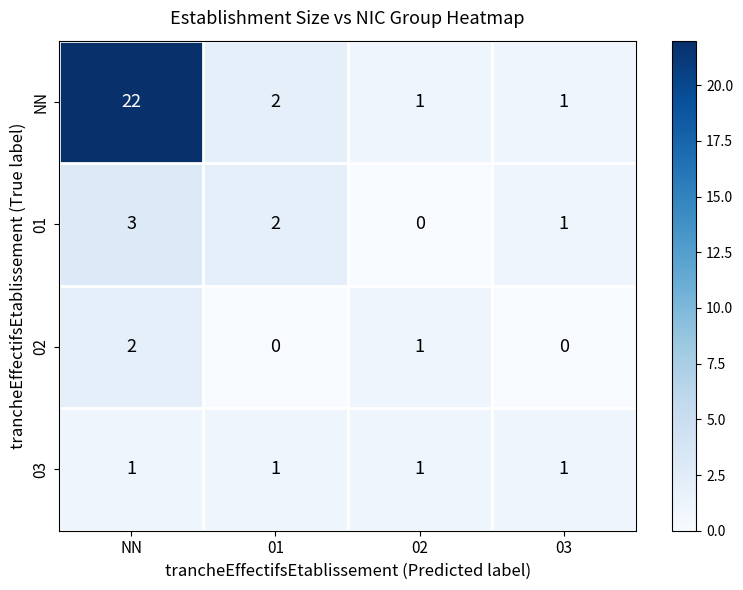

What is the difference between the highest and lowest values at NN?

21